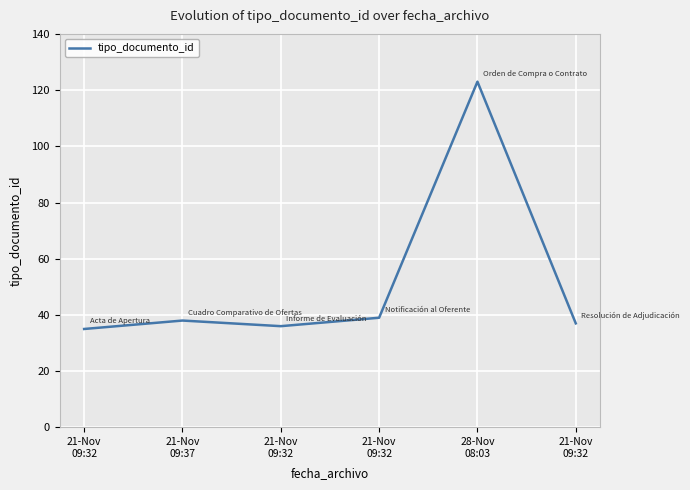

How many categories are shown in the chart?

6